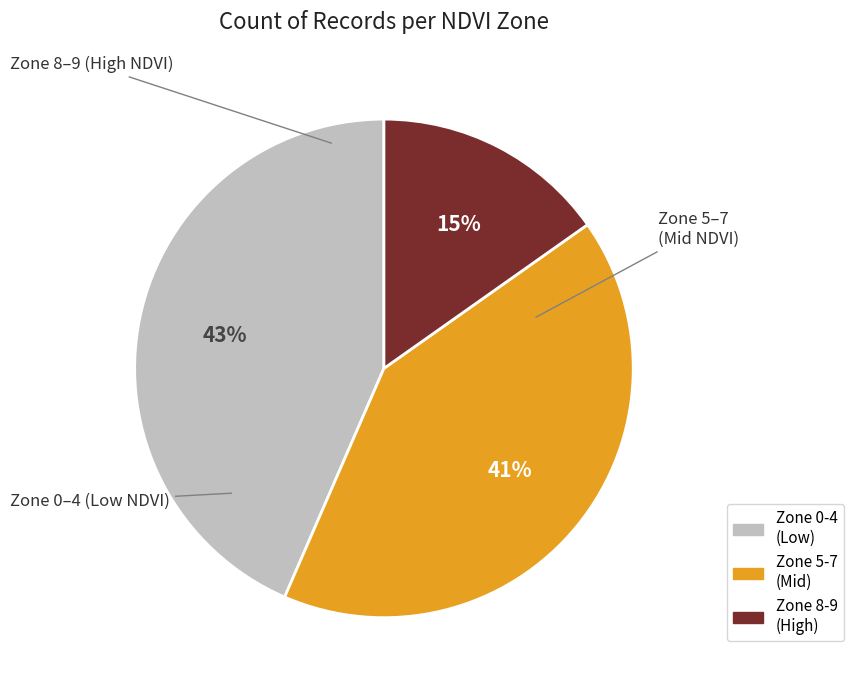

Is there any slice that represents more than half of the pie?

No